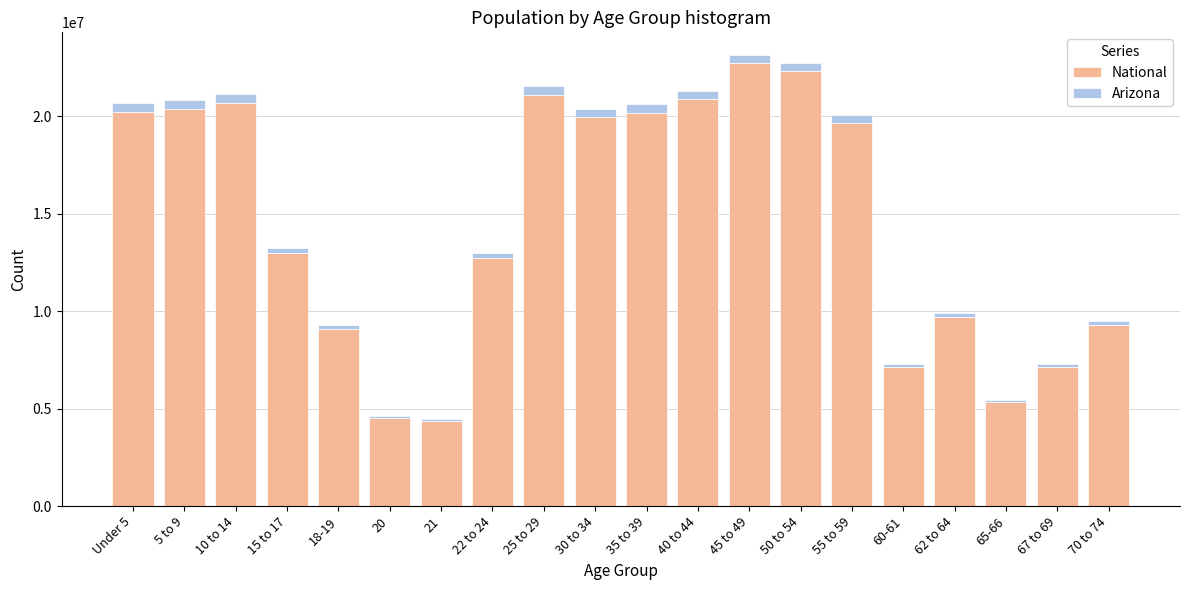

What is the difference between the second highest and minimum values in the National series?

17943831